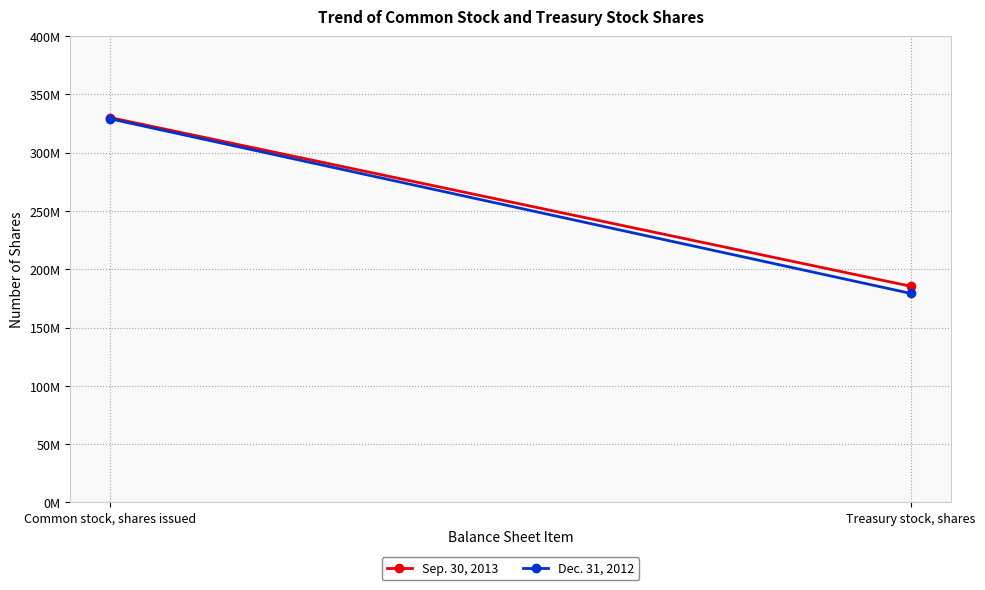

What is the value of the Dec. 31, 2012 point at the 1st from the left?

329014589